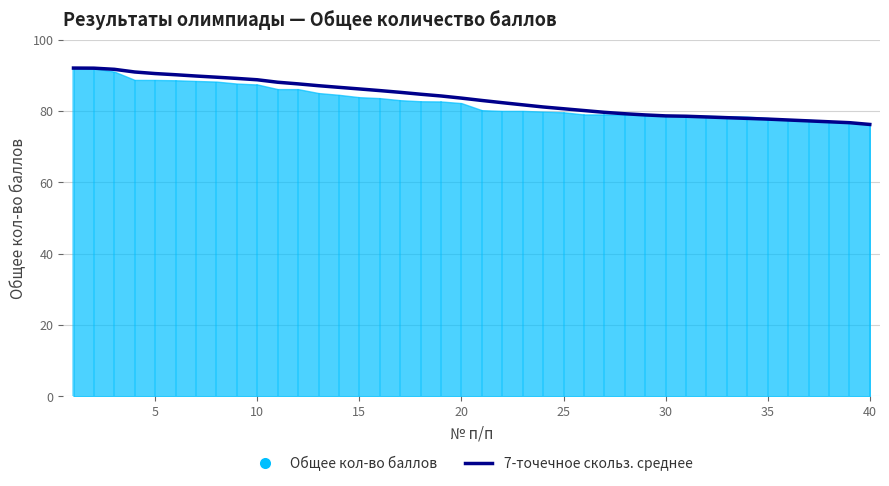

What is the greatest value displayed?

92.0